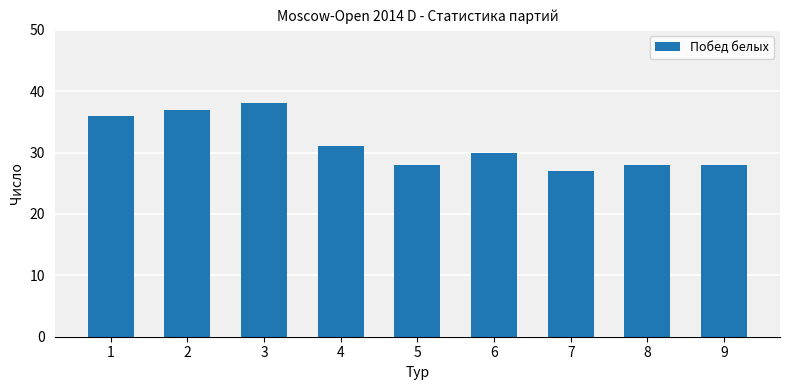

At which label does the data first exceed 30?

1